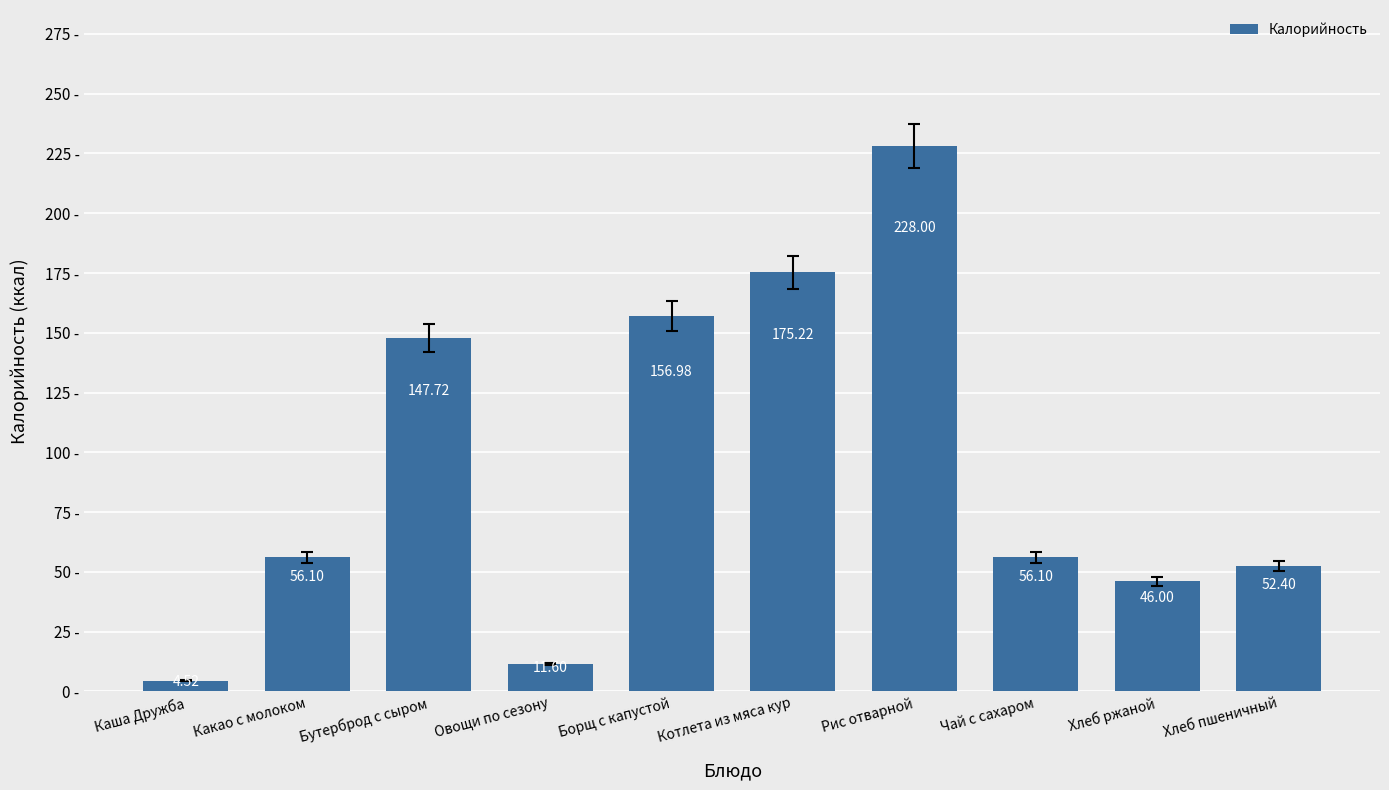

Between Чай с сахаром and Борщ с капустой, which is larger?

Борщ с капустой